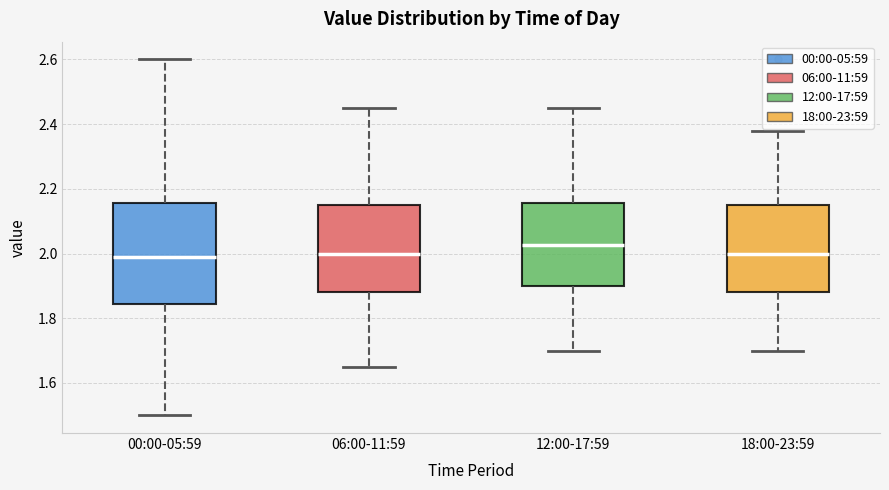

Which box has the highest median line?

12:00-17:59